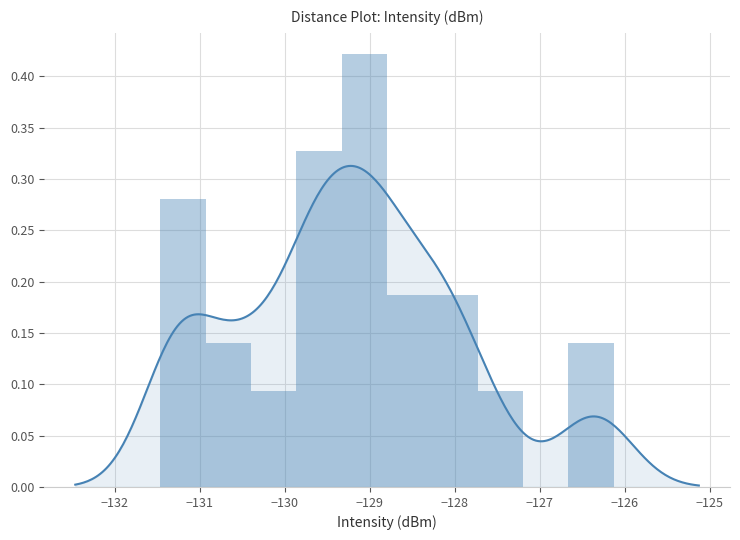

The value at −130 is 0.2. True or false?

False